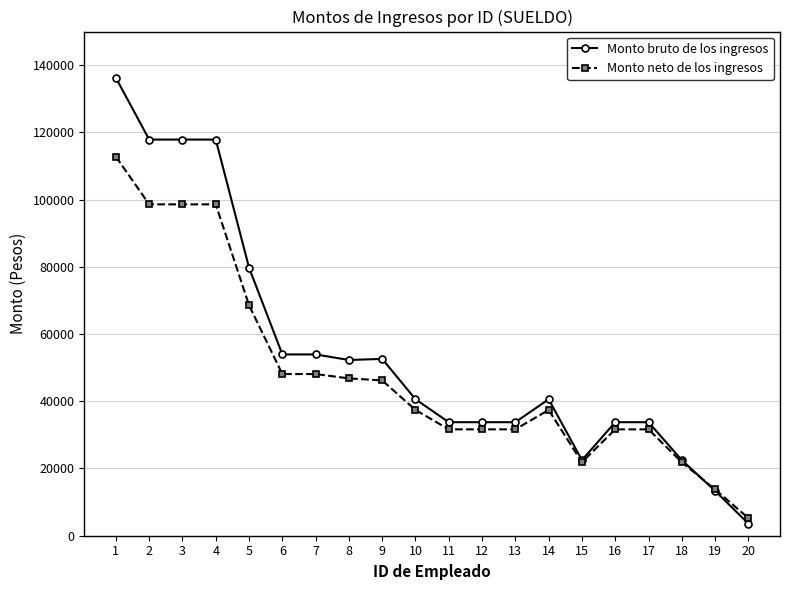

Count the number of data series in this chart.

2